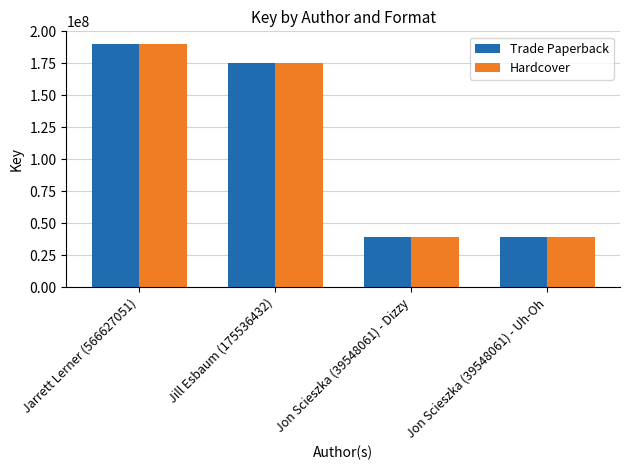

What is the sum of all Hardcover values?

445156089